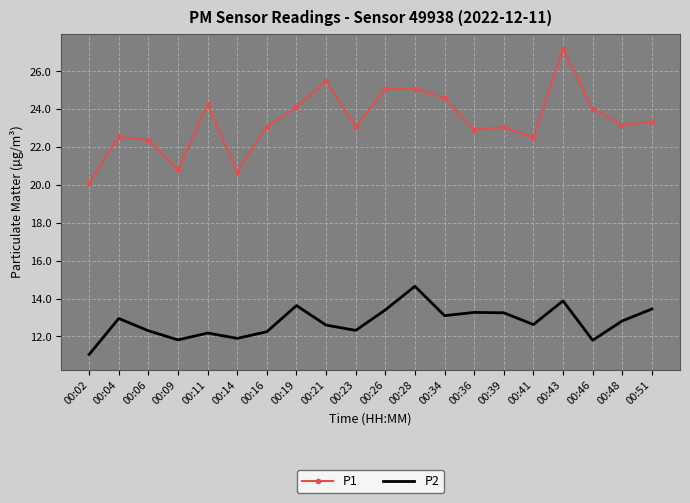

True or false: P1 has a value of 24.0 at 00:46.

True